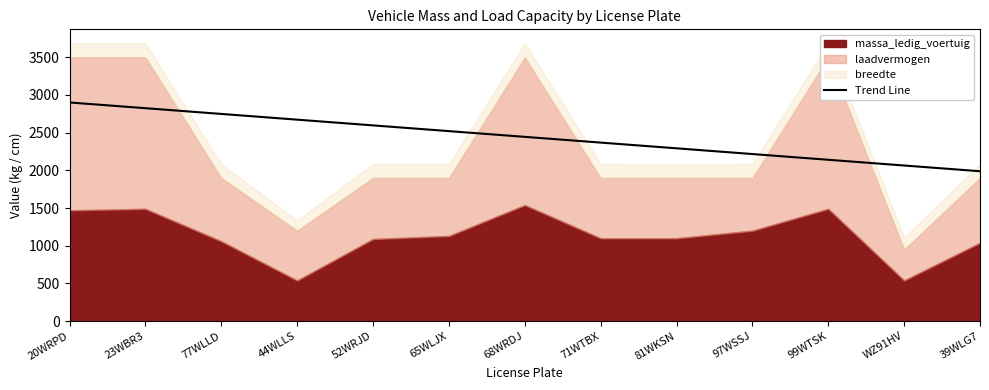

True or false: Trend Line has a value of 1220.6 at 81WKSN.

False